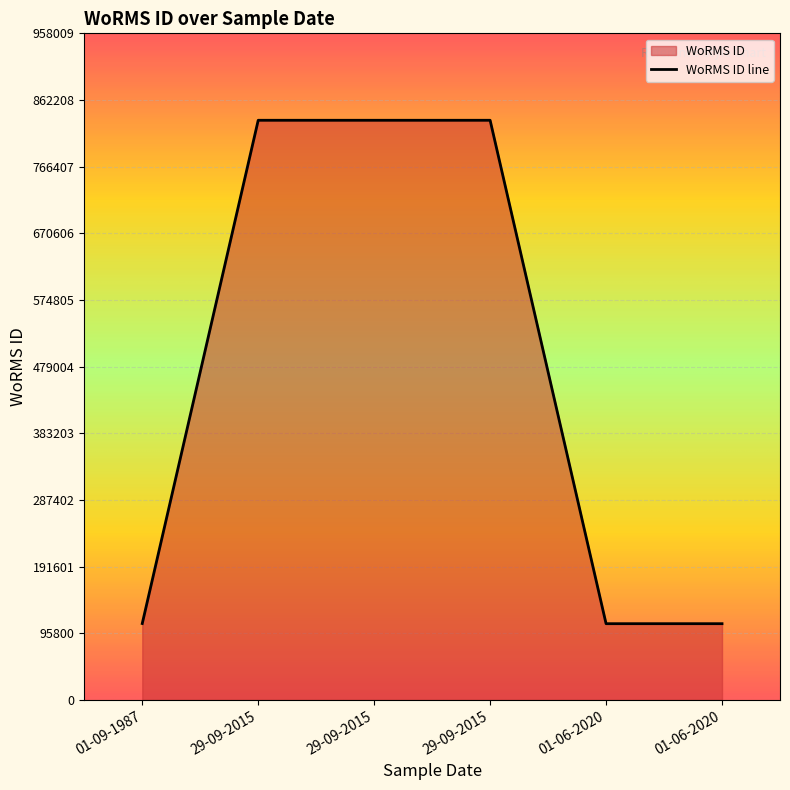

Which label corresponds to the smallest value in the chart?

01-06-2020